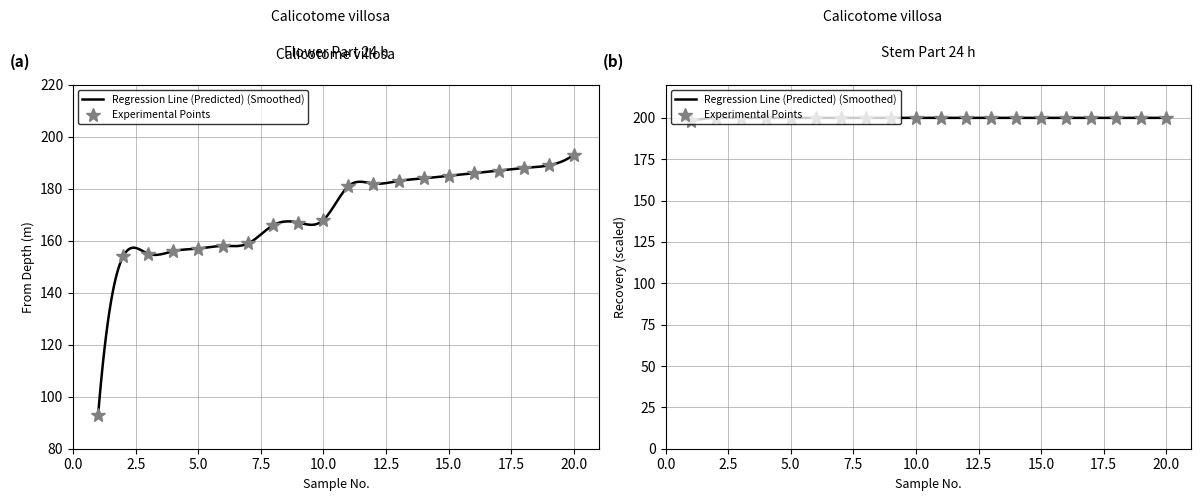

At how many categories does at least one series exceed 188?

20